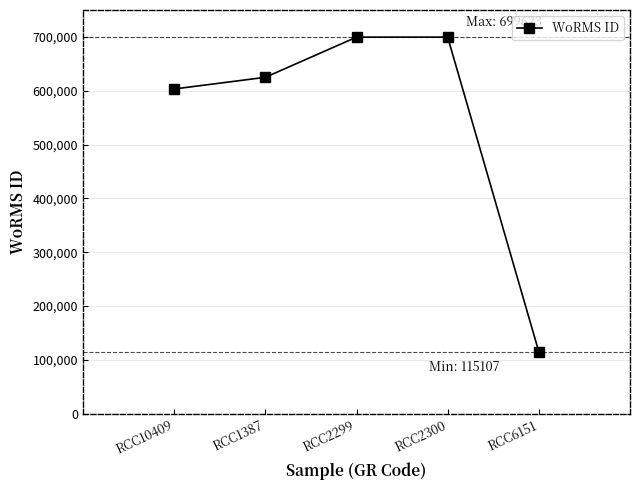

What is the greatest value displayed?

699623